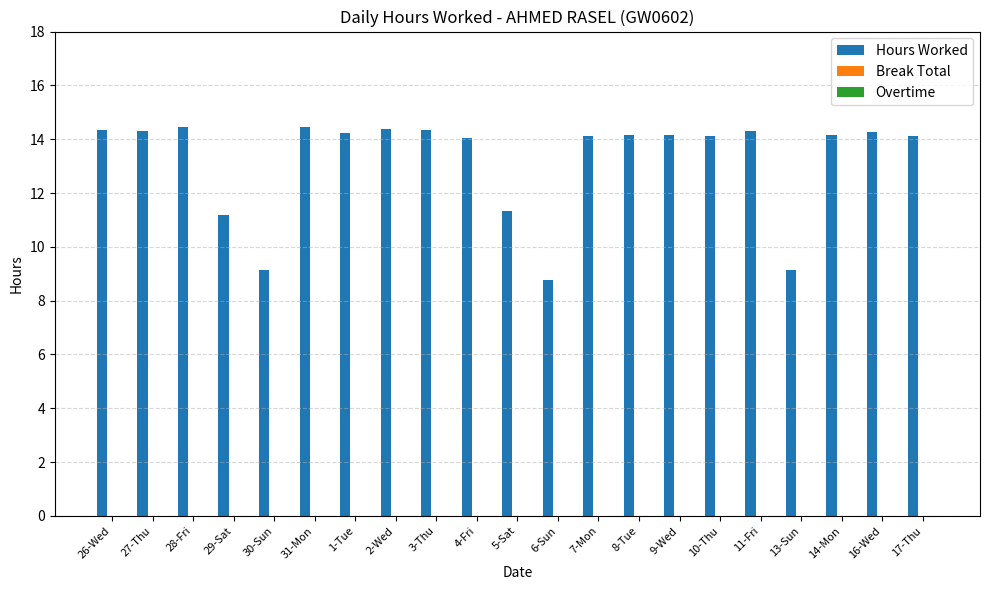

True or false: the data shows 14.3 at 13-Sun.

False